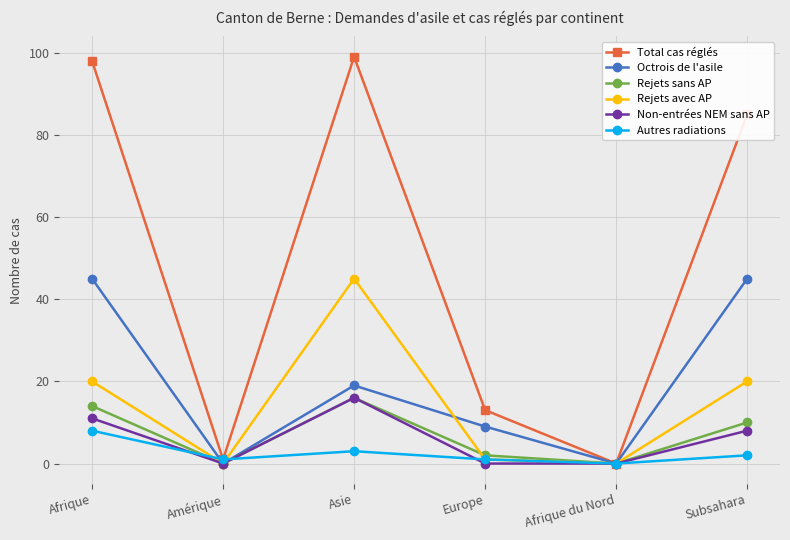

True or false: Non-entrées NEM sans AP has a value of 11 at Afrique.

True